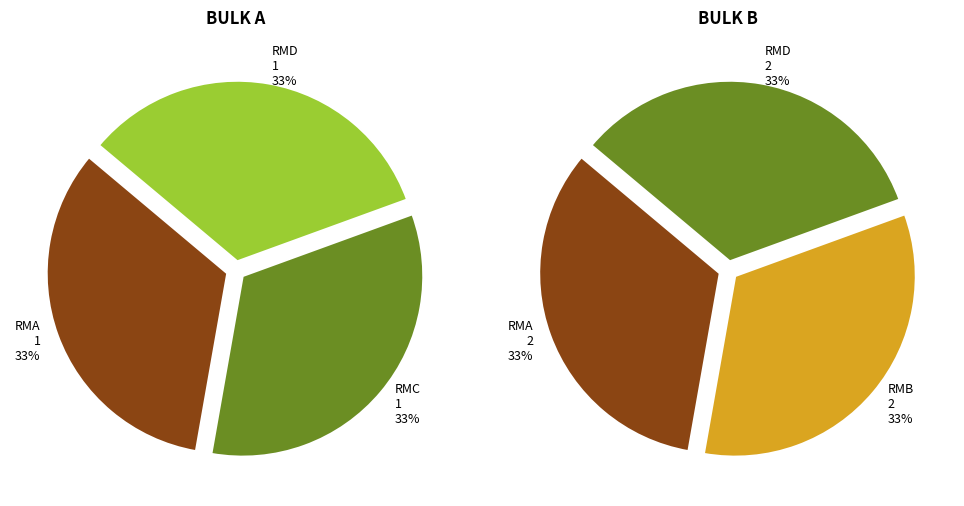

How many segments does this pie chart have?

4